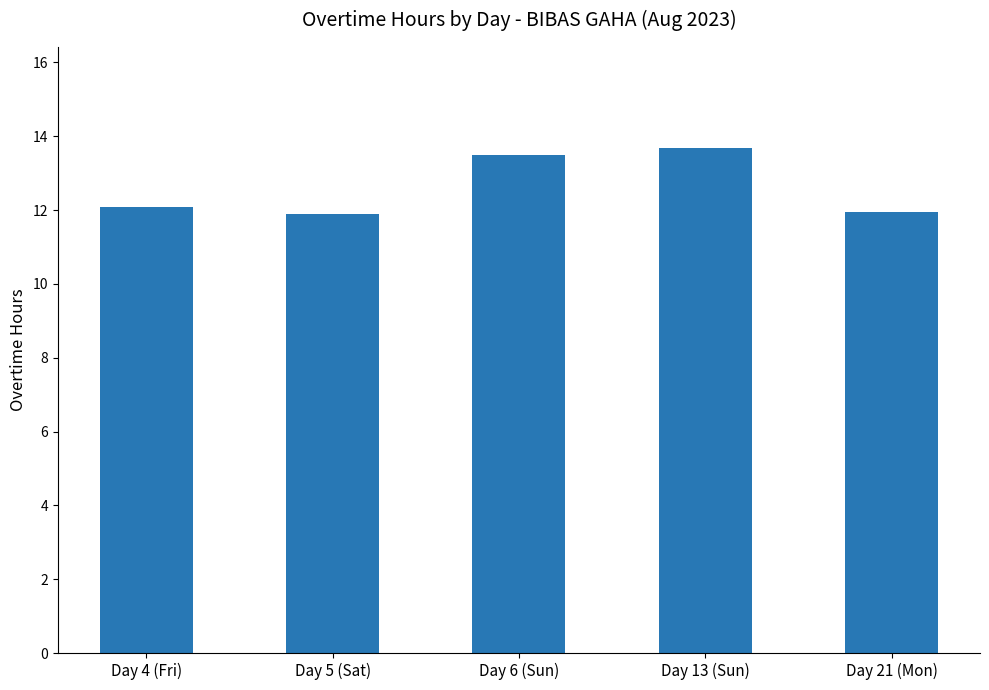

At which label does the data first exceed 12?

Day 4 (Fri)